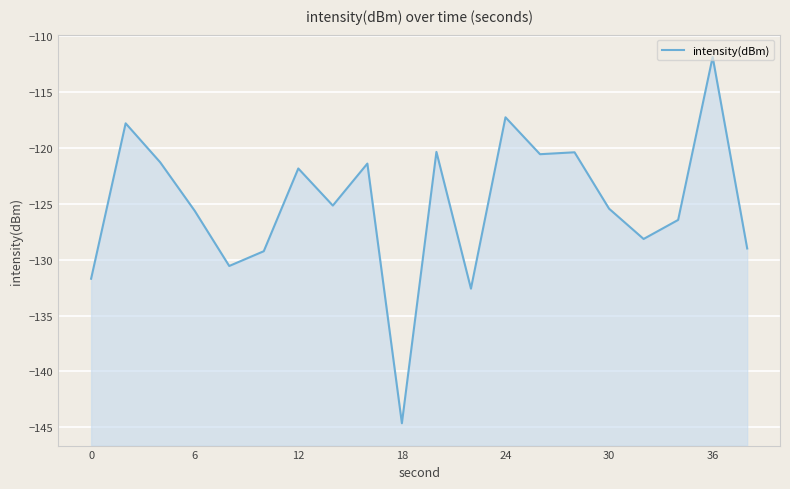

How many lines are shown in the chart?

1